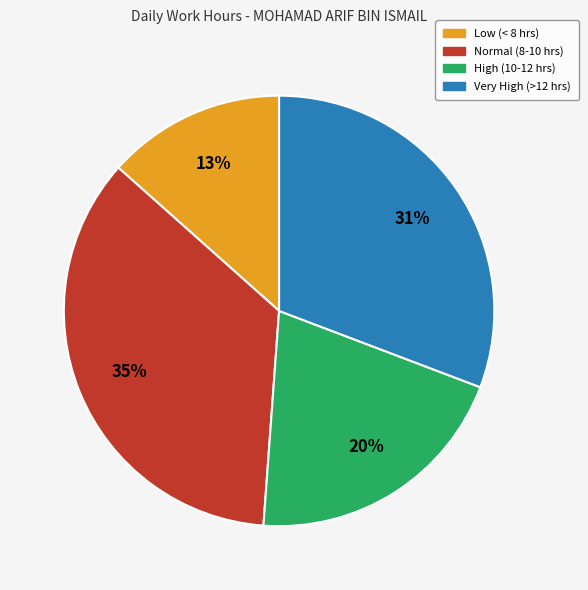

To the nearest percent, what is the difference between the largest and smallest slice percentages?

22%